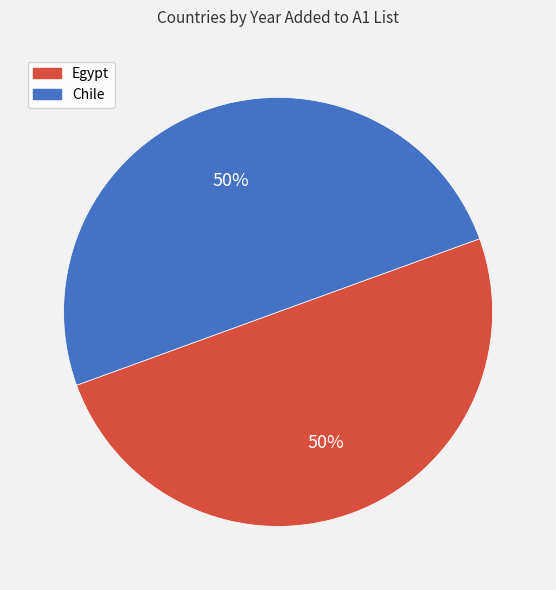

To the nearest percent, what is the combined percentage of Egypt and Chile?

100%